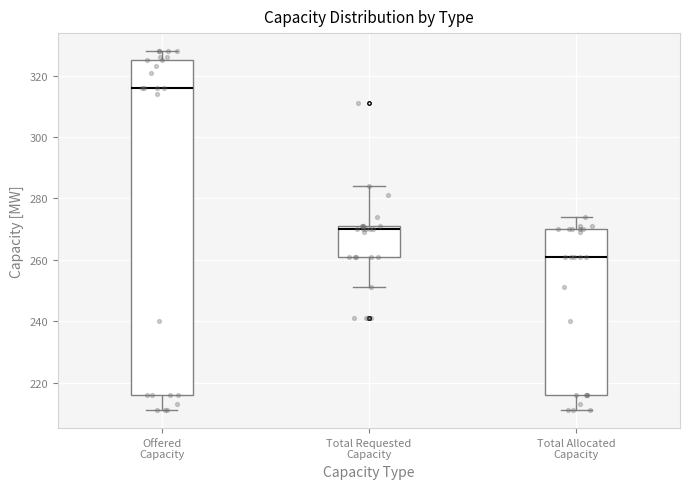

Which box's median line is the highest?

Offered Capacity